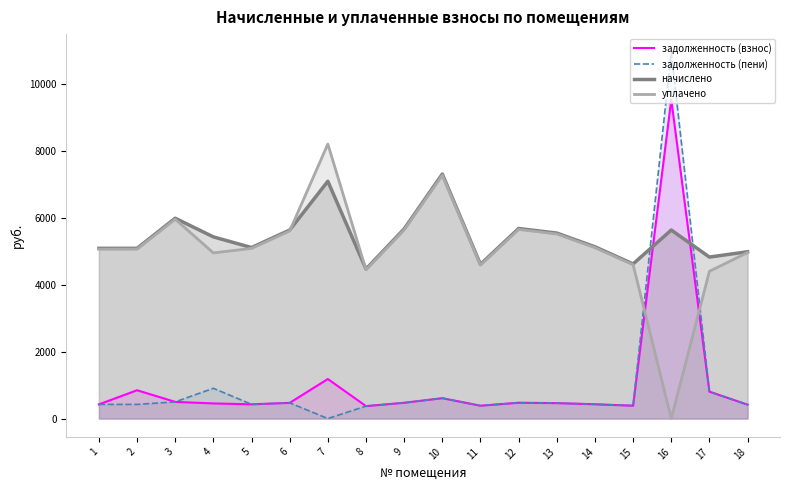

Rank the series at 2 from lowest to highest value.

задолженность (пени), задолженность (взнос), уплачено, начислено